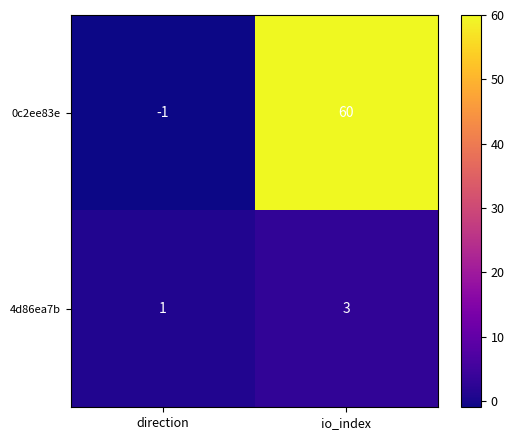

Which series changed the most between direction and io_index?

0c2ee83e